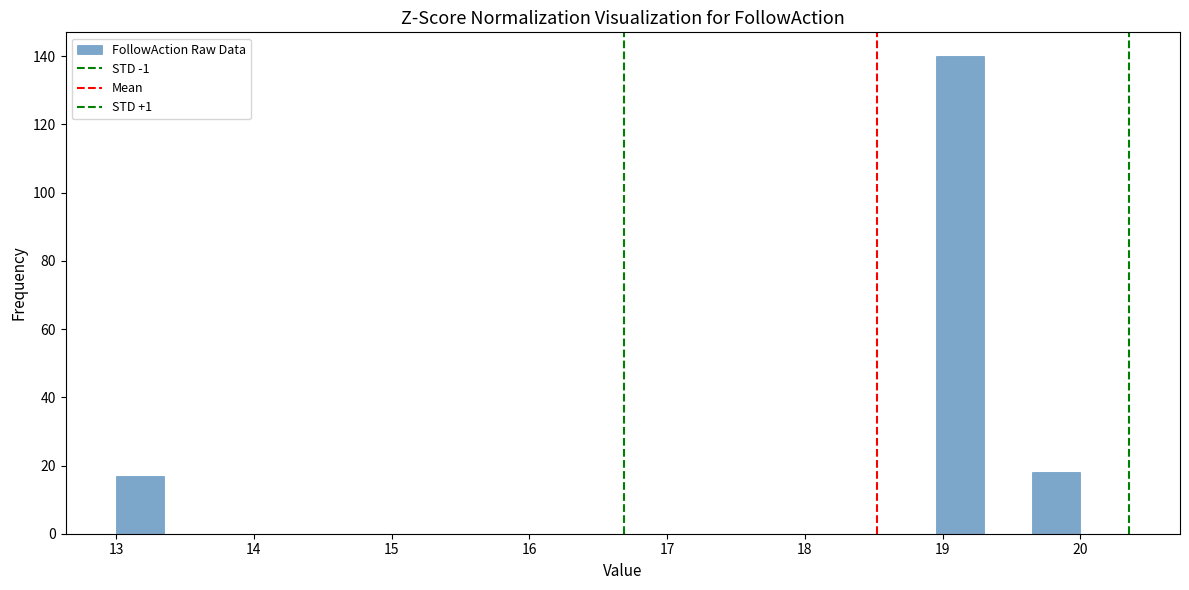

Around what value on the x-axis is the tallest bar? Give the approximate position of its centre, as read against the axis.

19.1